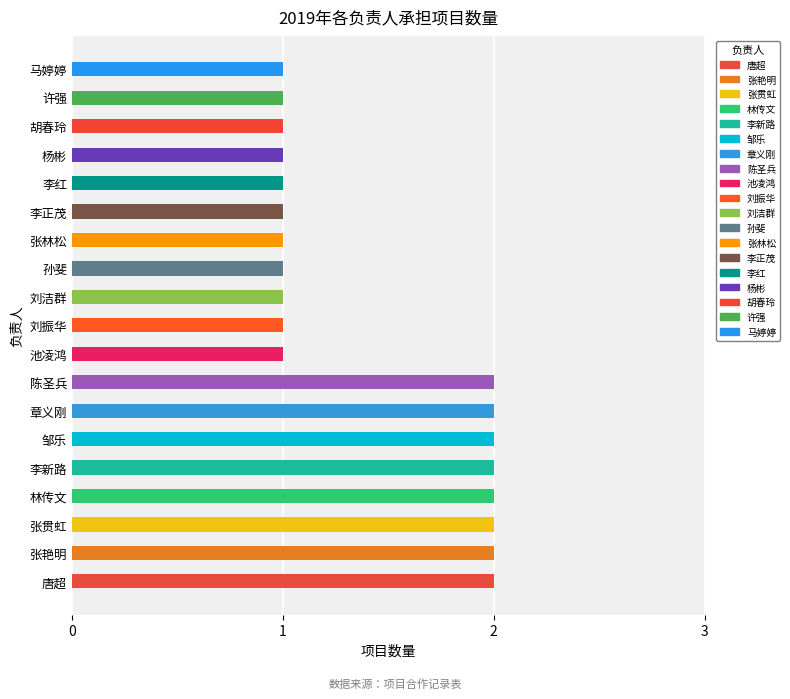

What is the average value?

1